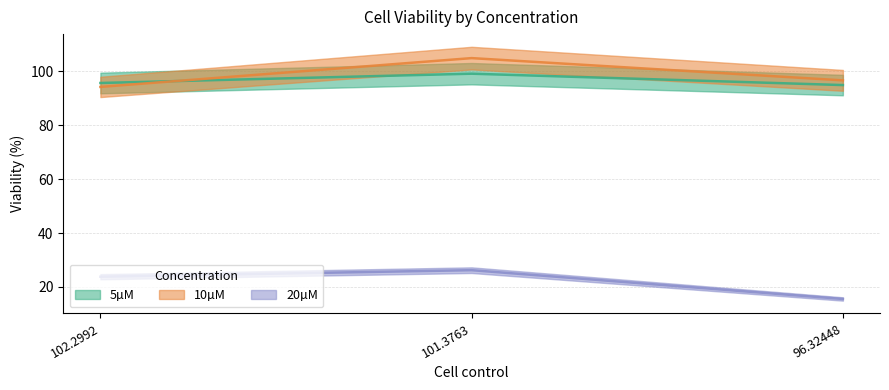

What is the average value of the 20µM series?

21.9